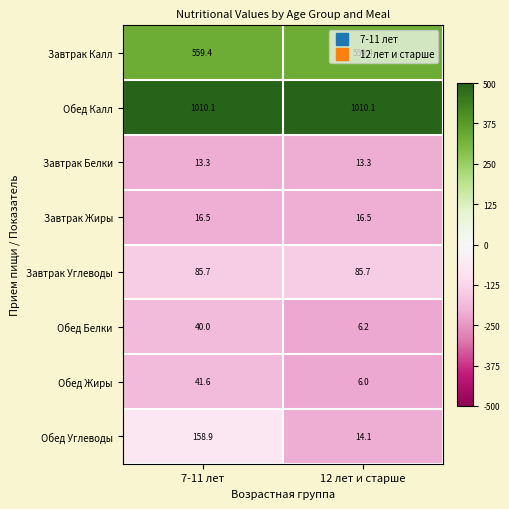

Which series changed the most between 7-11 лет and 12 лет и старше?

Обед Углеводы